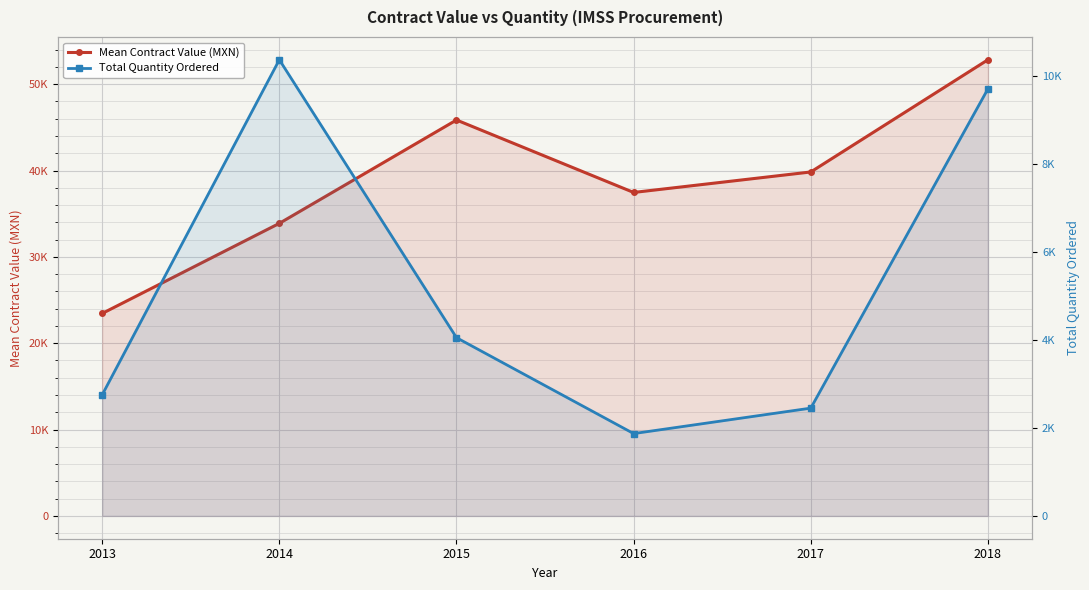

Rank the series by their average value, from highest to lowest.

Mean Contract Value (MXN), Total Quantity Ordered